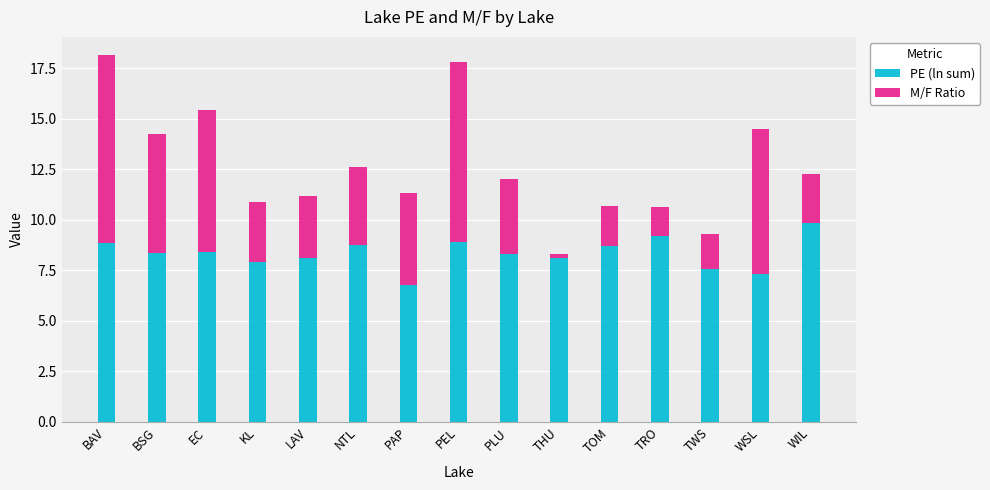

What is the difference between the PE (ln sum) values at TRO and BAV?

0.4